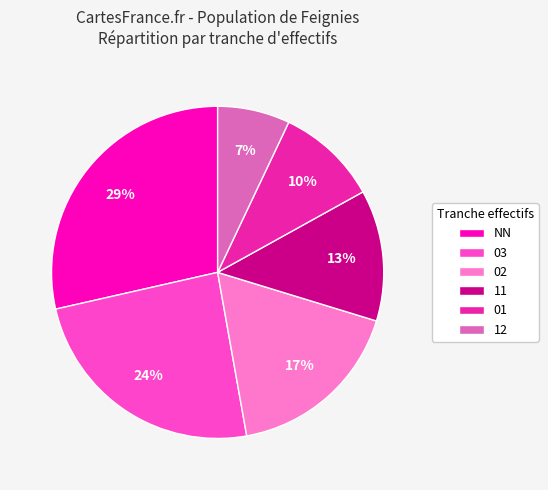

True or false: 12 accounts for 21% of the total.

False